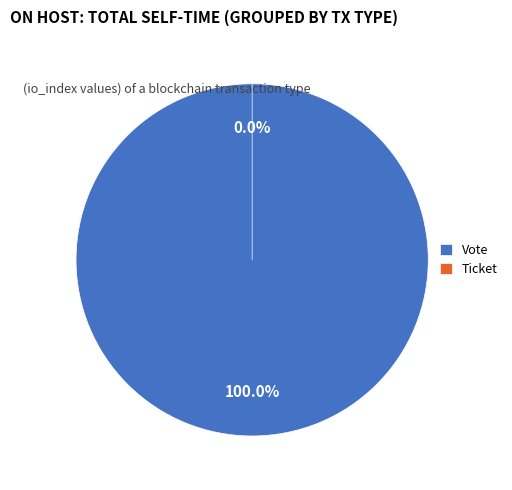

Which slice is the smallest?

Ticket